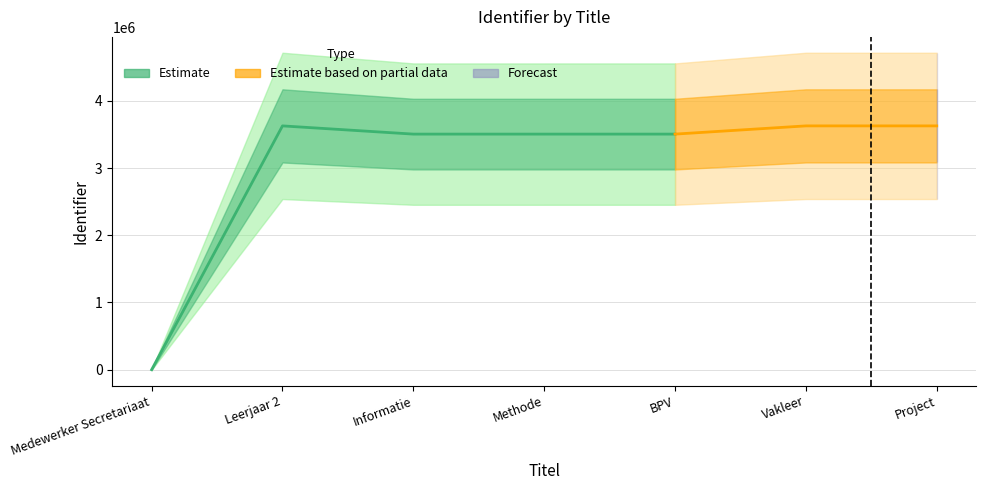

True or false: there are more than 0 points higher than both neighbors.

True